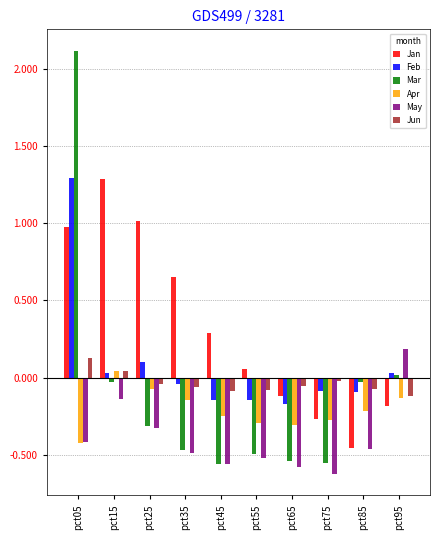

Which category has the highest value in the Jan series?

pct15